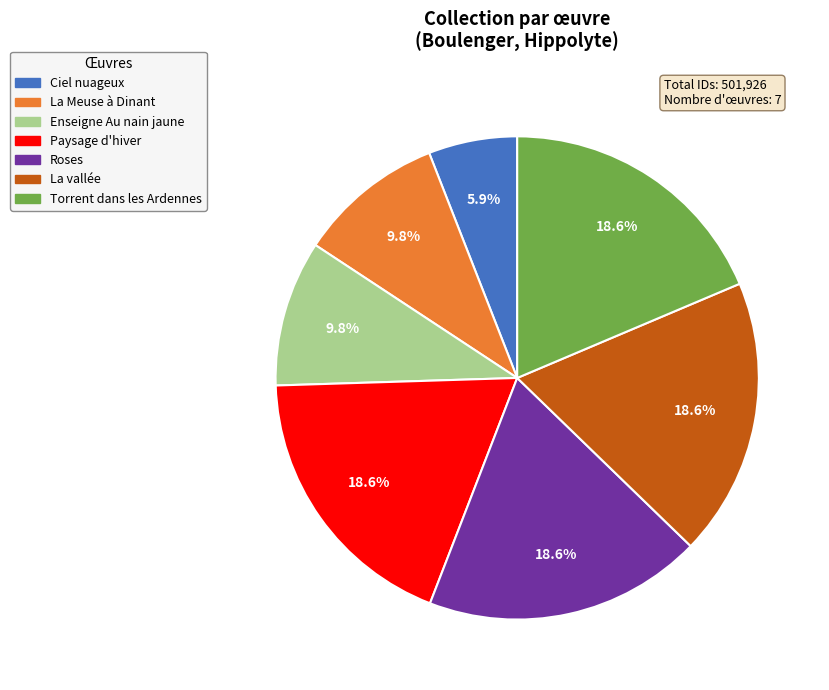

What percentage do Roses and Enseigne Au nain jaune together represent?

28.4%